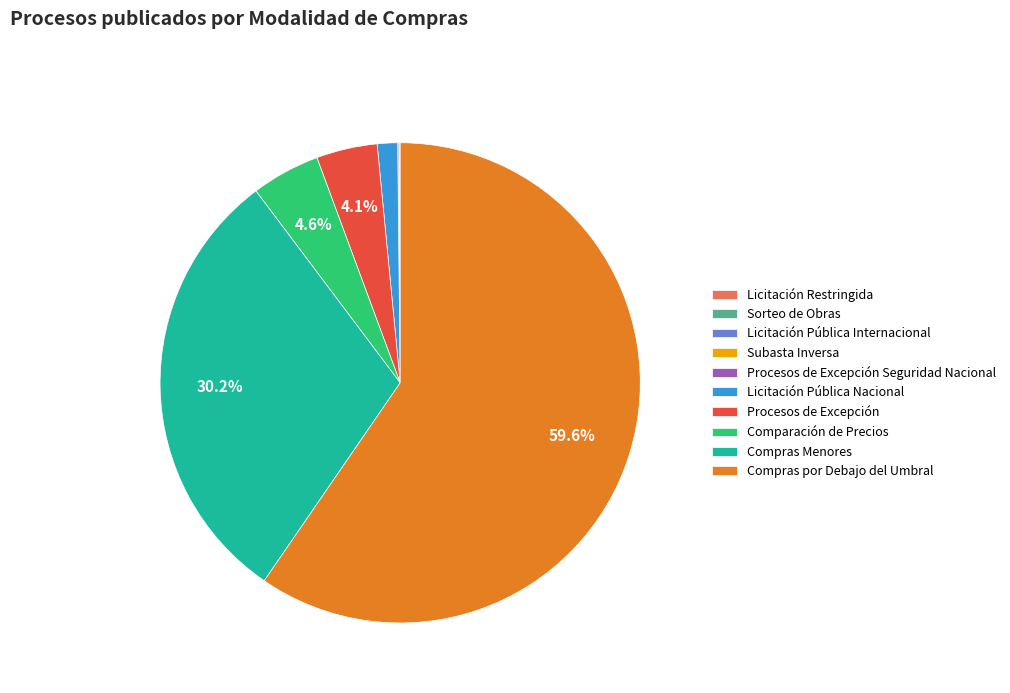

What is the largest slice in the pie chart?

Compras por Debajo del Umbral